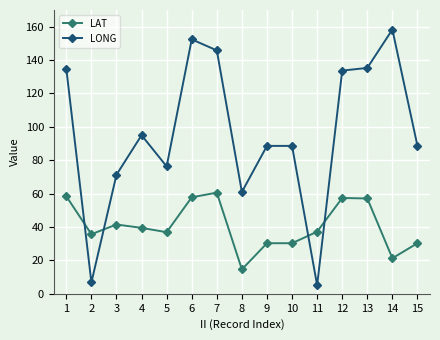

Rank the series at 3 from lowest to highest value.

LAT, LONG